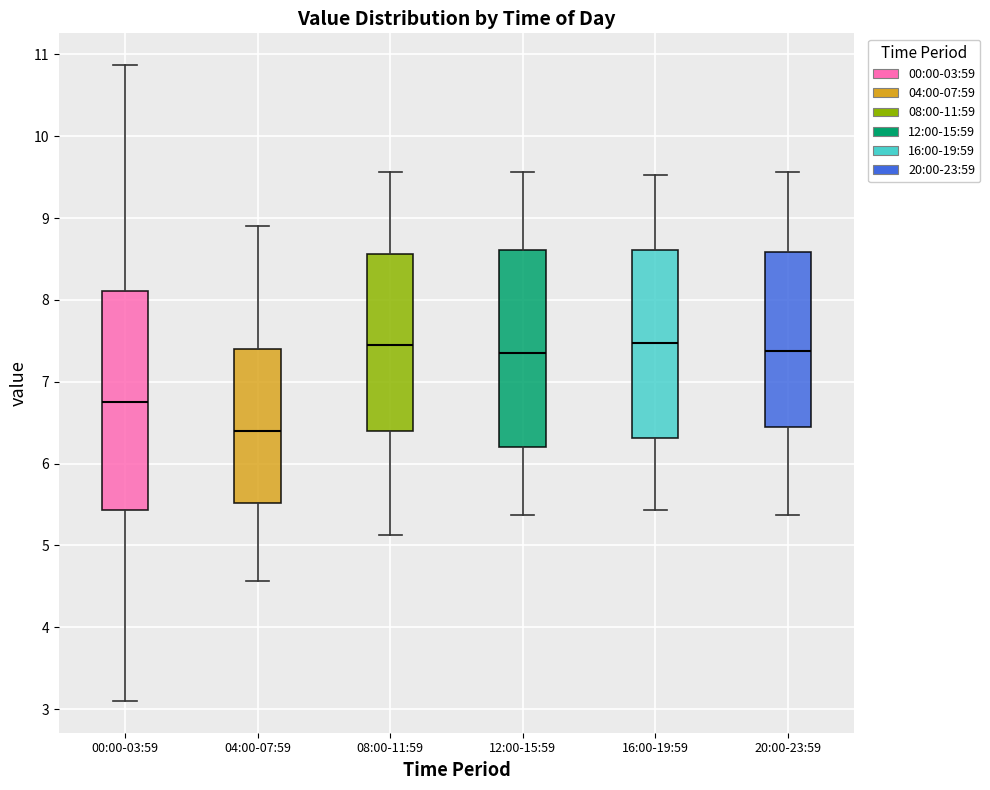

Reading left to right, transcribe this box plot: for each box, give where its median line is, the range the box spans, and where its two whiskers end, as read against the y-axis. The values are not printed on the chart, so give them approximately, as read against the axis.

00:00-03:59: median 6.8, box 5.4 to 8.1, whiskers 3.1 to 10.9
04:00-07:59: median 6.4, box 5.5 to 7.4, whiskers 4.6 to 8.9
08:00-11:59: median 7.5, box 6.4 to 8.6, whiskers 5.1 to 9.6
12:00-15:59: median 7.4, box 6.2 to 8.6, whiskers 5.4 to 9.6
16:00-19:59: median 7.5, box 6.3 to 8.6, whiskers 5.4 to 9.5
20:00-23:59: median 7.4, box 6.4 to 8.6, whiskers 5.4 to 9.6